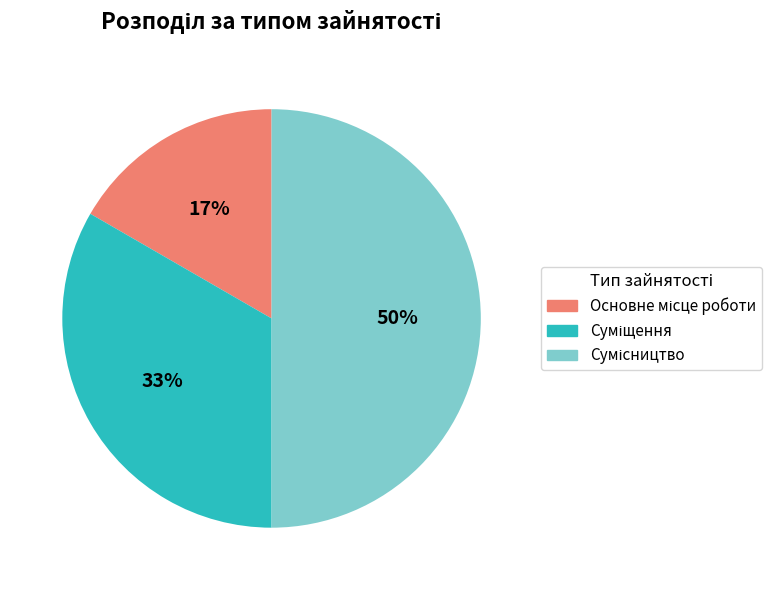

To the nearest percent, what is the difference between the largest and smallest slice percentages?

33%